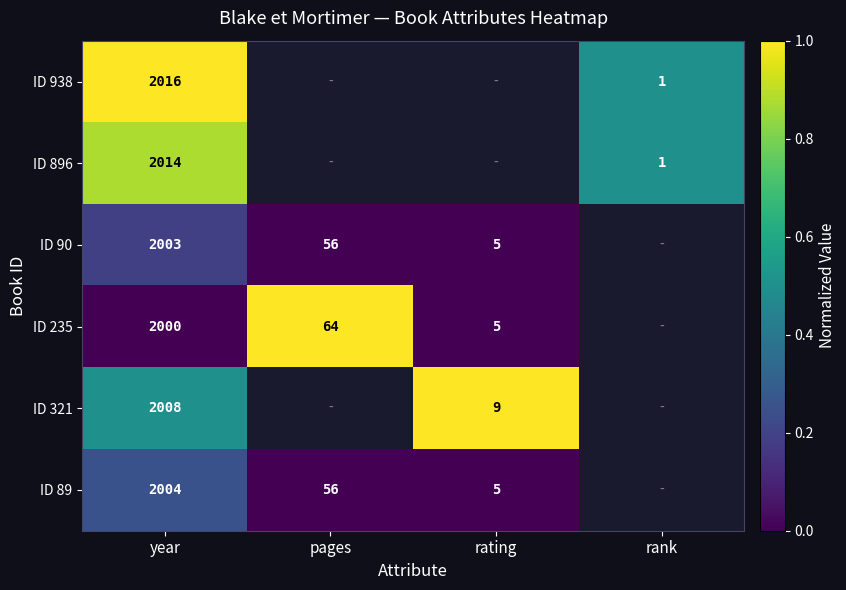

The ID 321 series shows 2779 at year. True or false?

False